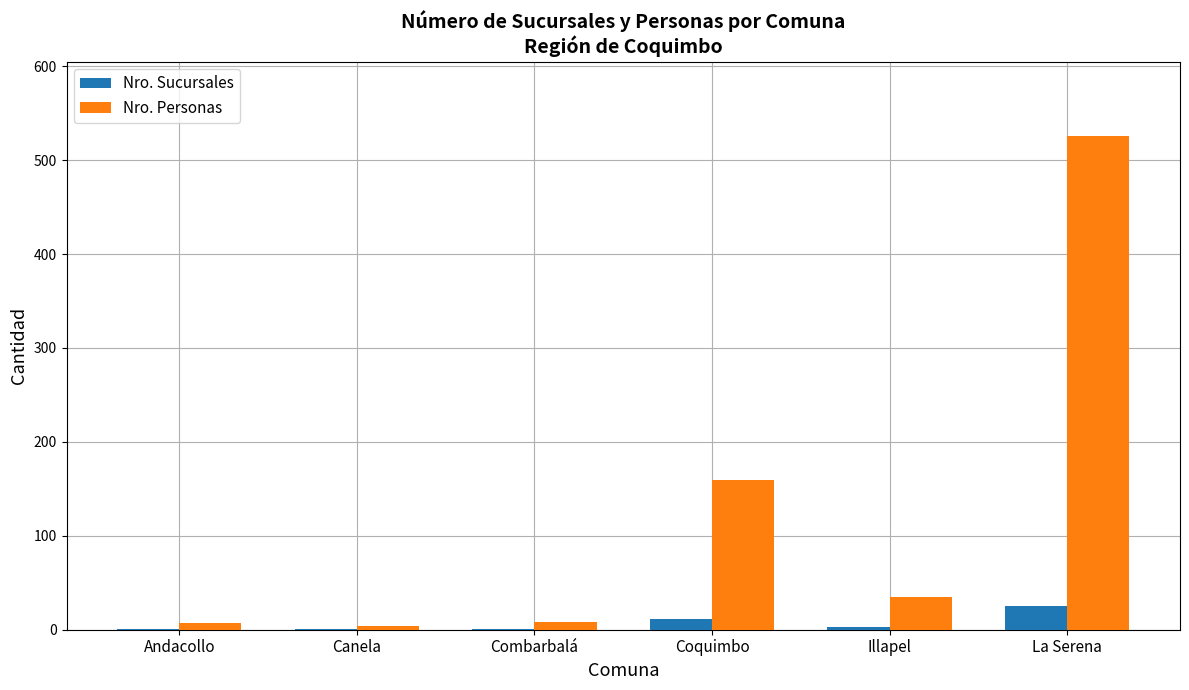

What is the spread (max minus min) of values at Combarbalá?

7